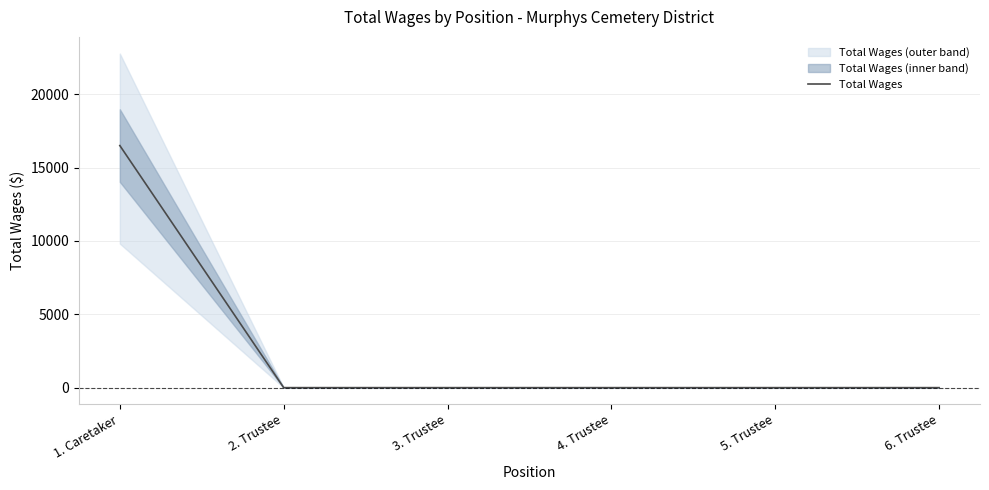

Reading left to right, list all the values displayed in this chart.

1. Caretaker=16500	2. Trustee=0	3. Trustee=0	4. Trustee=0	5. Trustee=0	6. Trustee=0